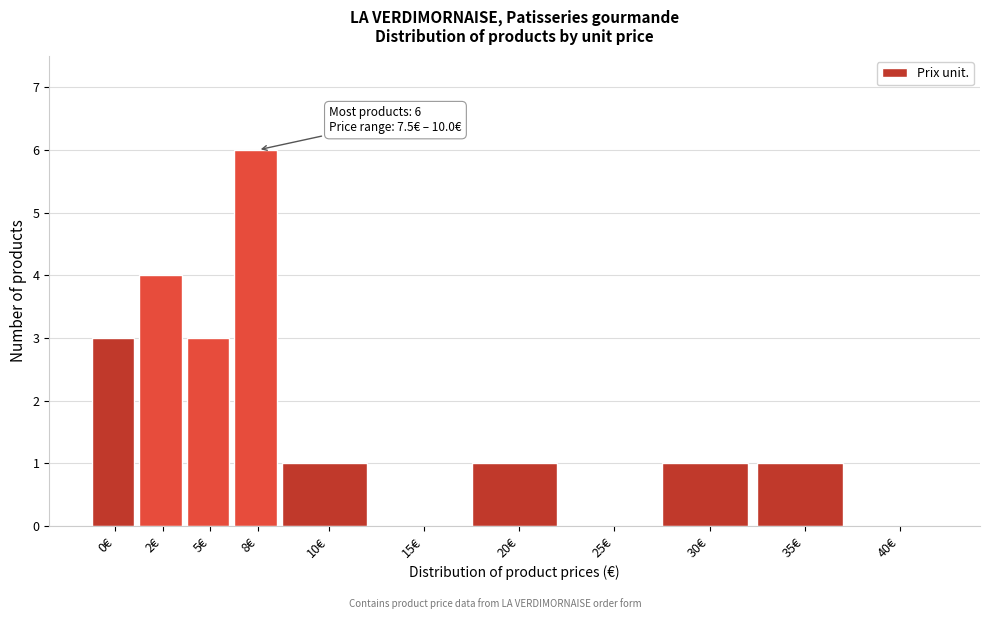

Reading right to left, list all the values displayed in this chart.

40€=0	35€=1	30€=1	25€=0	20€=1	15€=0	10€=1	8€=6	5€=3	2€=4	0€=3